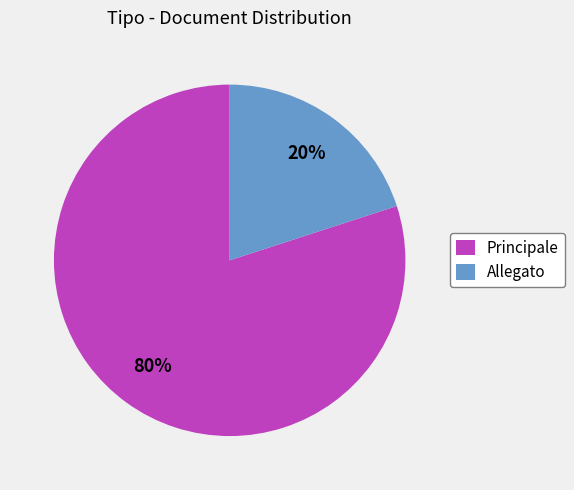

Rank the categories by value from lowest to highest.

Allegato, Principale